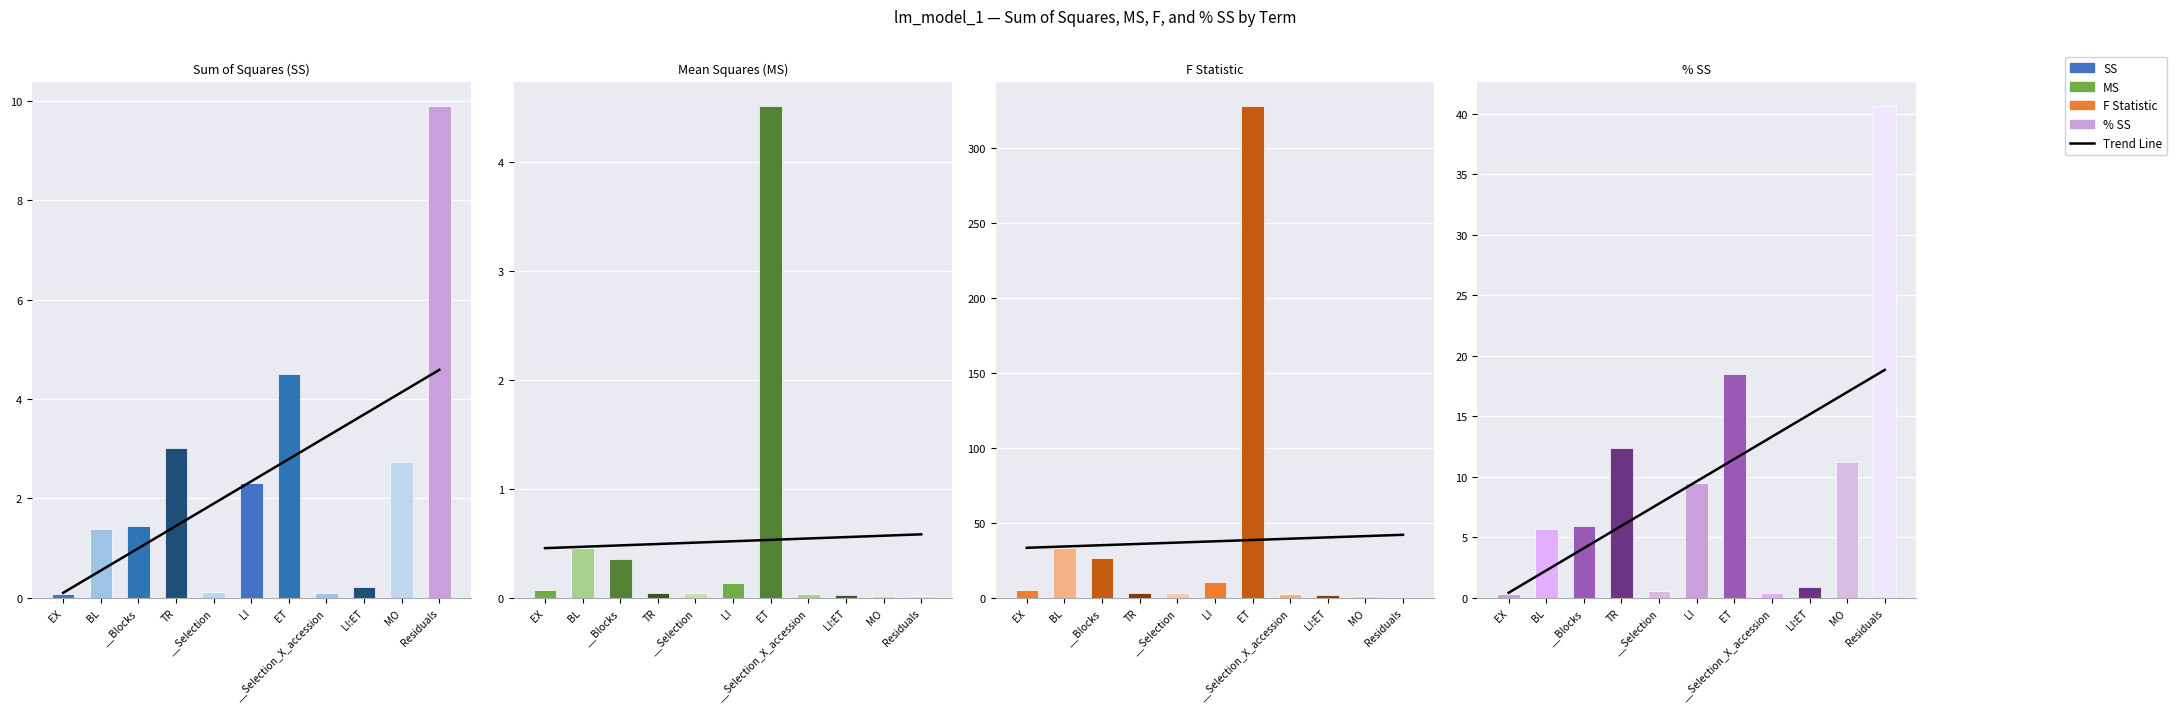

What is the average value of the SS series?

2.3